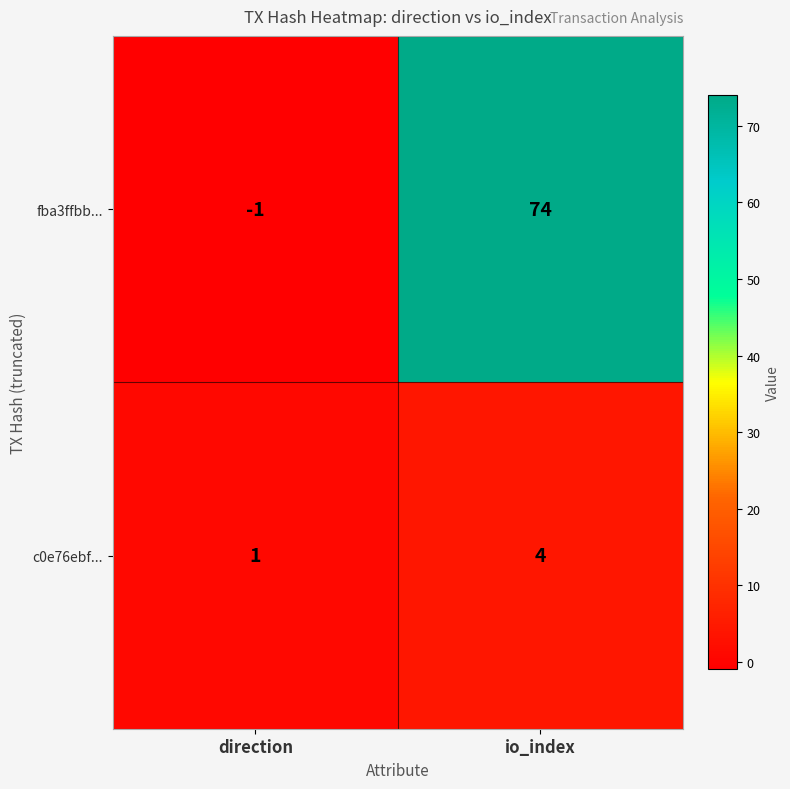

Reading left to right, list all the values displayed in this chart.

fba3ffbb...: direction=-1	io_index=74
c0e76ebf...: direction=1	io_index=4